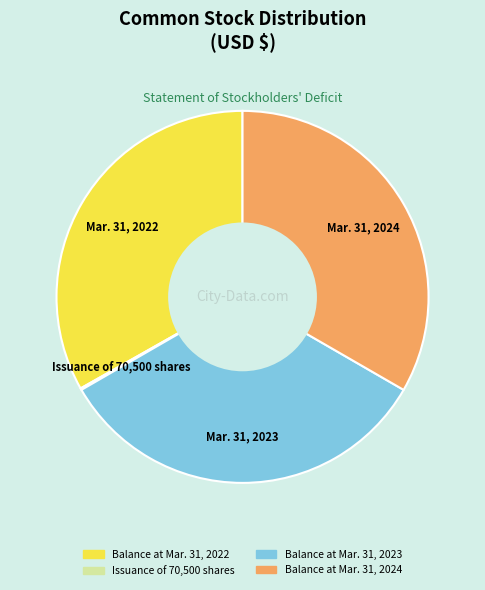

Does Balance at Mar. 31, 2024 account for over 50% of the chart?

No